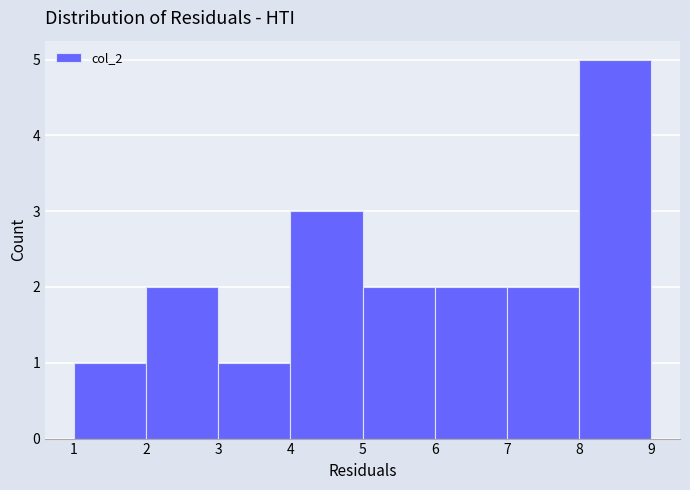

Reading left to right, list every bar in this chart as the range it spans on the x-axis followed by its height. The values are not printed on the chart, so give them approximately, as read against the axis.

1 to 2: 1
2 to 3: 2
3 to 4: 1
4 to 5: 3
5 to 6: 2
6 to 7: 2
7 to 8: 2
8 to 9: 5